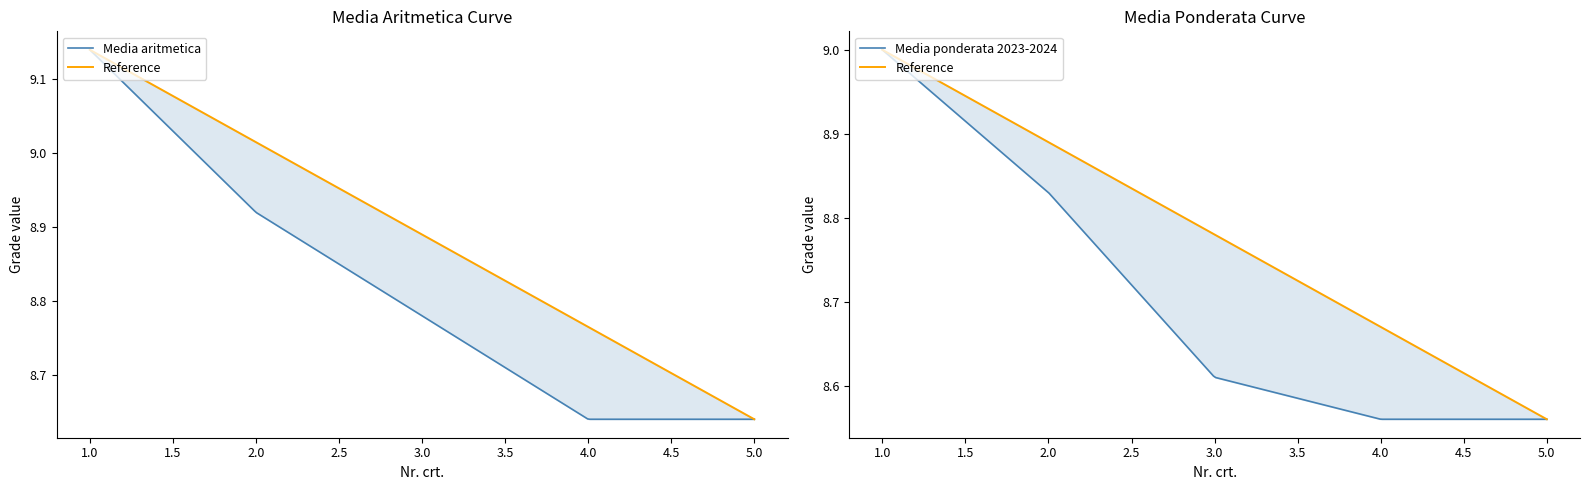

What is the difference between the second highest and second lowest values in the Media aritmetica series?

0.3